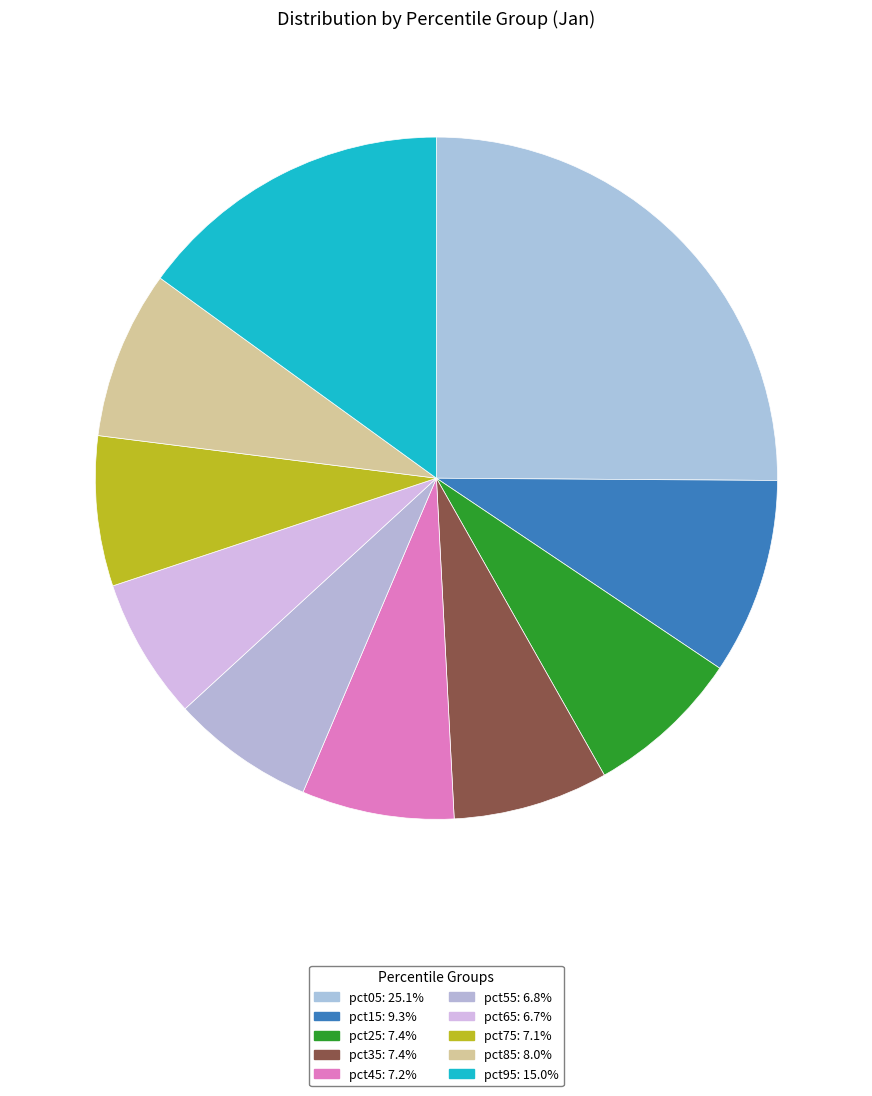

Is there any slice that represents more than half of the pie?

No